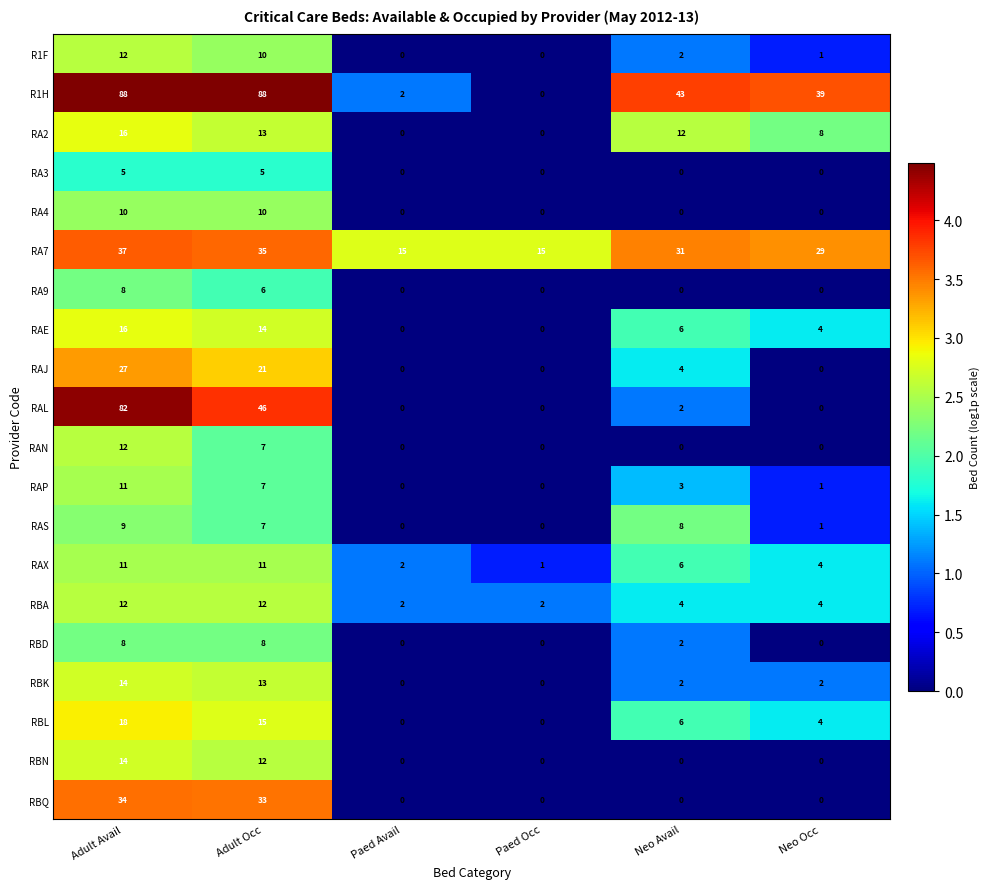

What is the highest value of the RAE series?

16